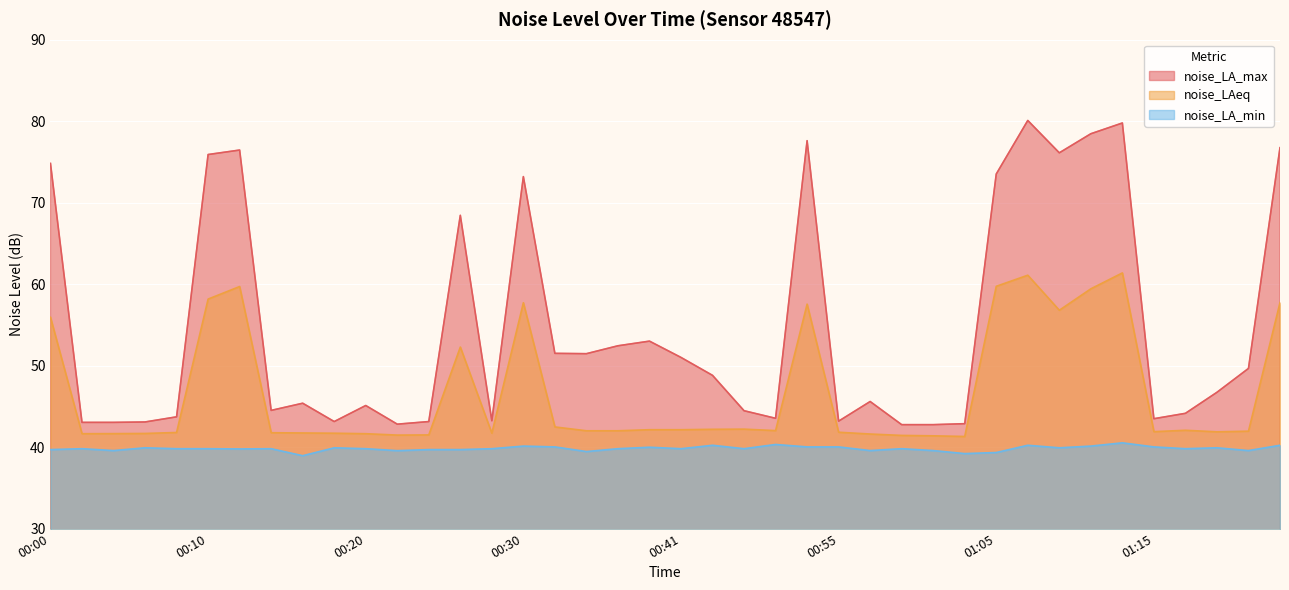

True or false: noise_LA_max and noise_LAeq cross at least once.

False